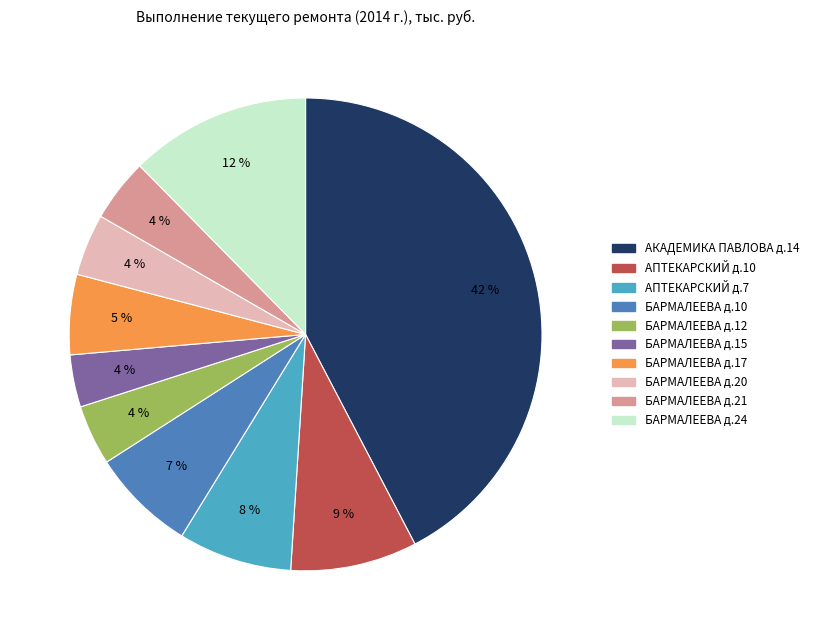

To the nearest percent, what is the average slice percentage?

10%